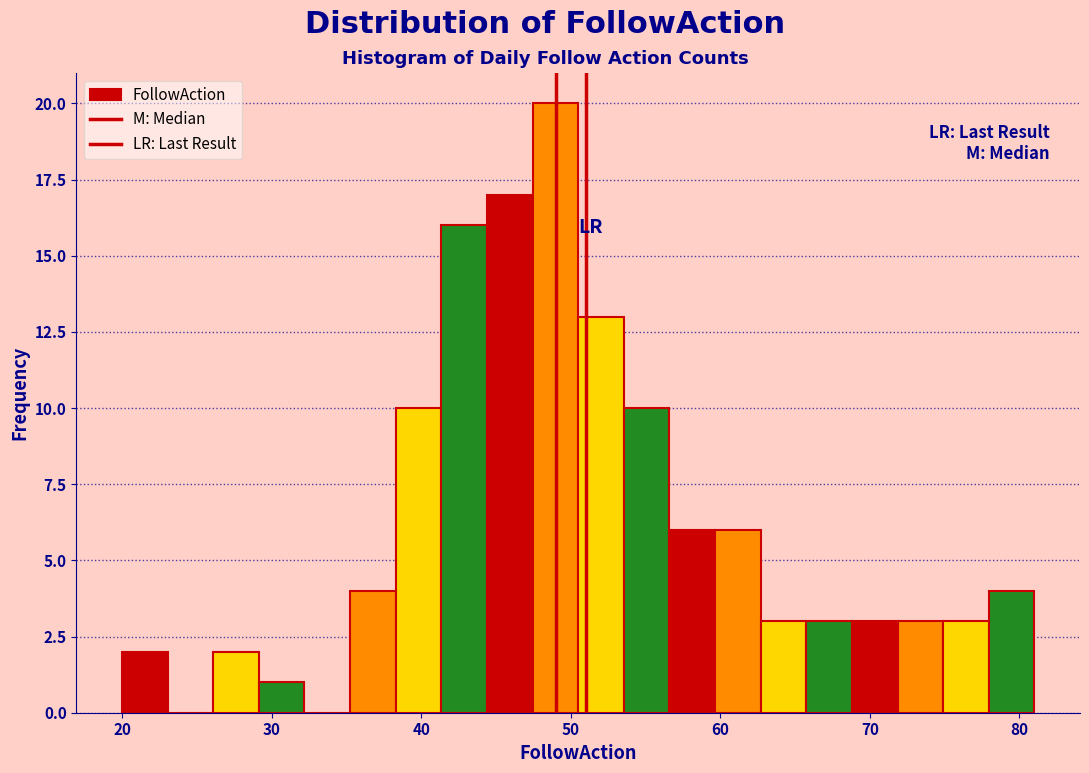

Read against the x-axis, roughly where is the centre of the tallest bar?

49